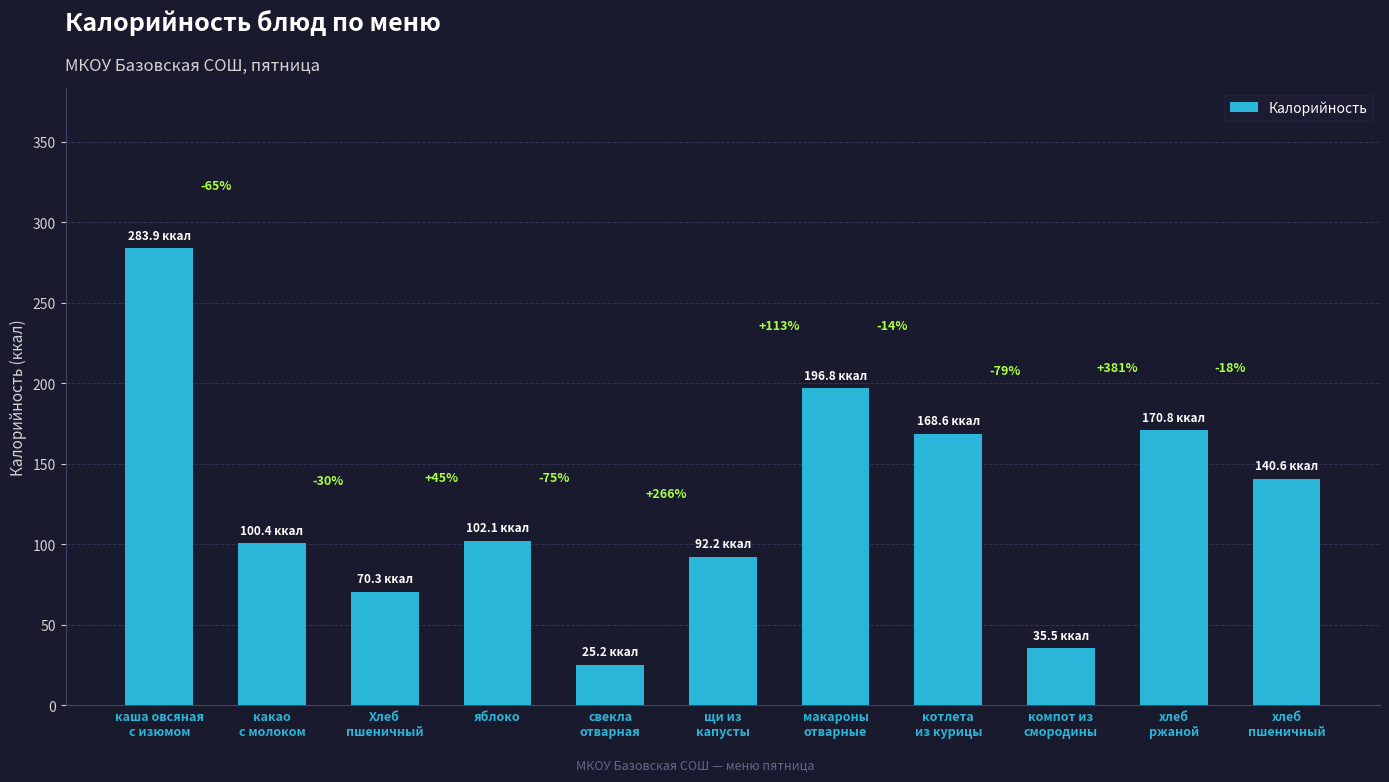

How many bars are there in total?

11